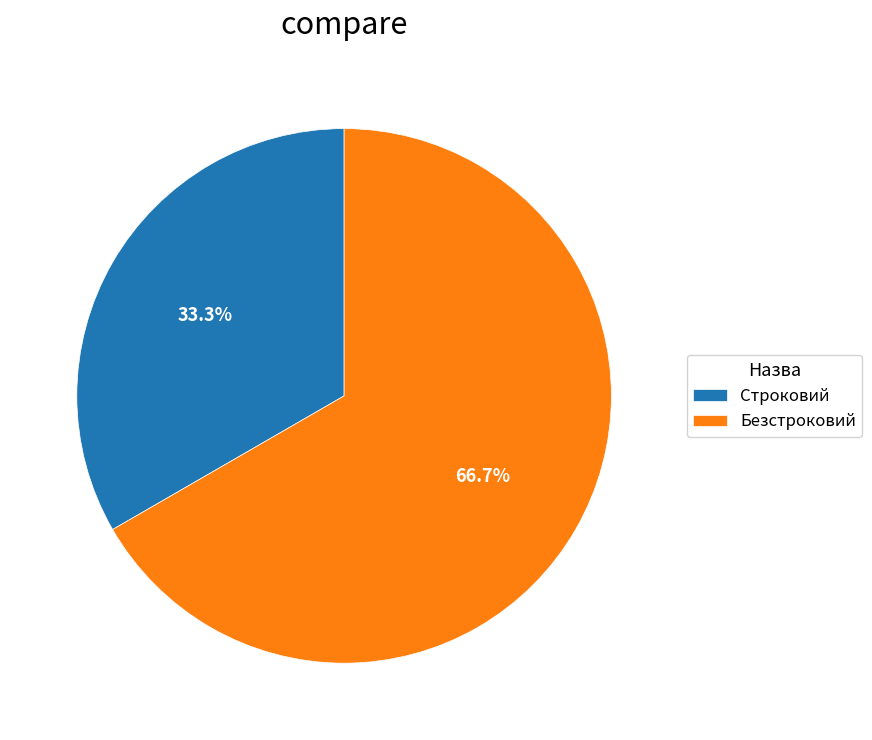

Which slice is the smallest?

Строковий